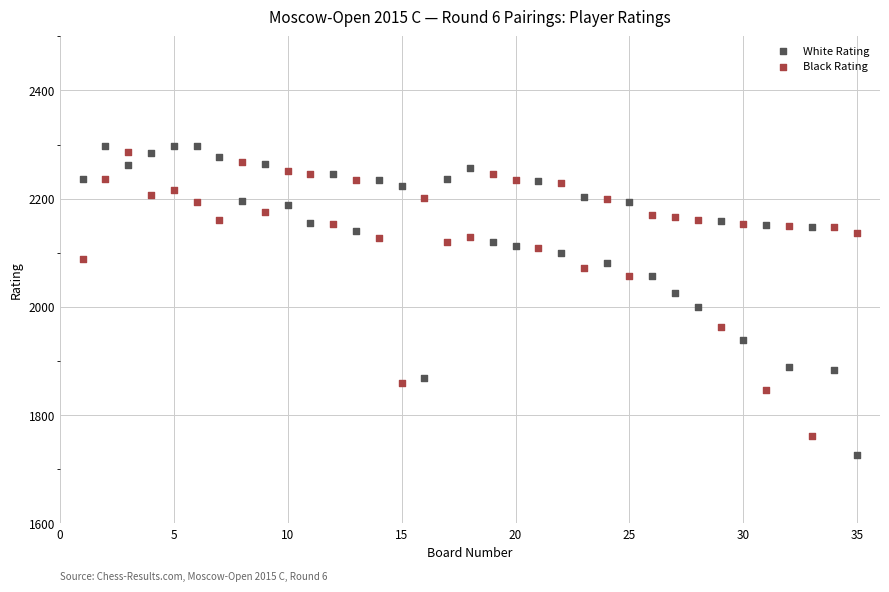

What is the X range (max minus min) for the scatter plot?

34